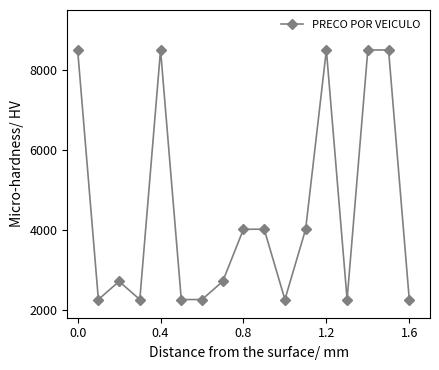

True or false: the data has more than 2 interior local peaks.

True